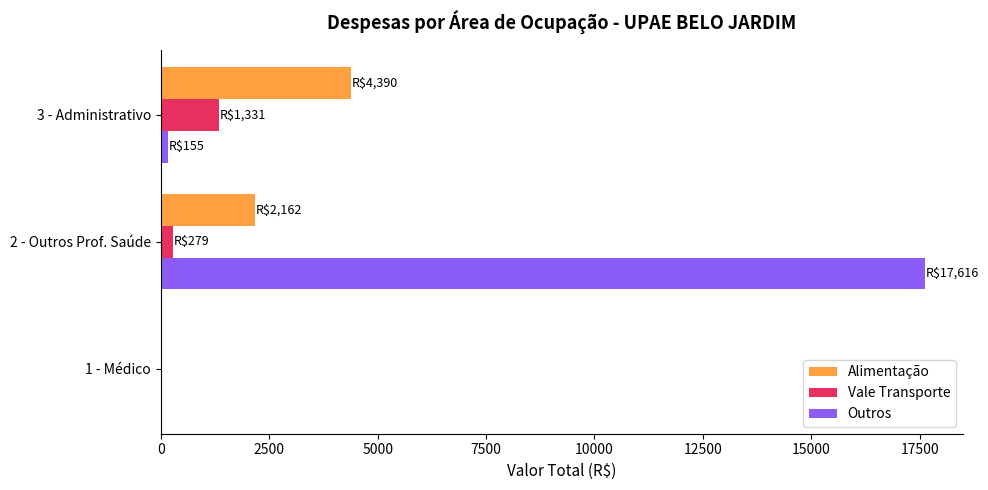

Is the value of Vale Transporte at 3 - Administrativo greater than the value of Outros at 1 - Médico?

Yes